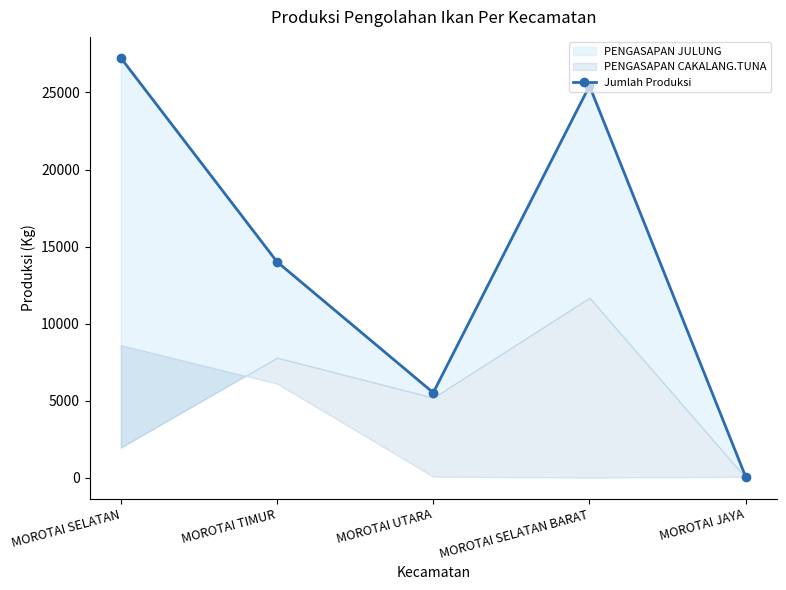

What is the difference between the values at MOROTAI TIMUR and MOROTAI SELATAN BARAT?

11424